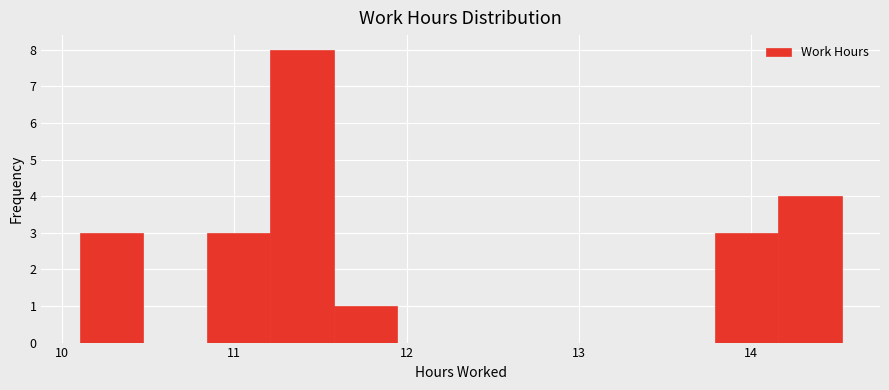

Around what value on the x-axis is the tallest bar? Give the approximate position of its centre, as read against the axis.

11.4